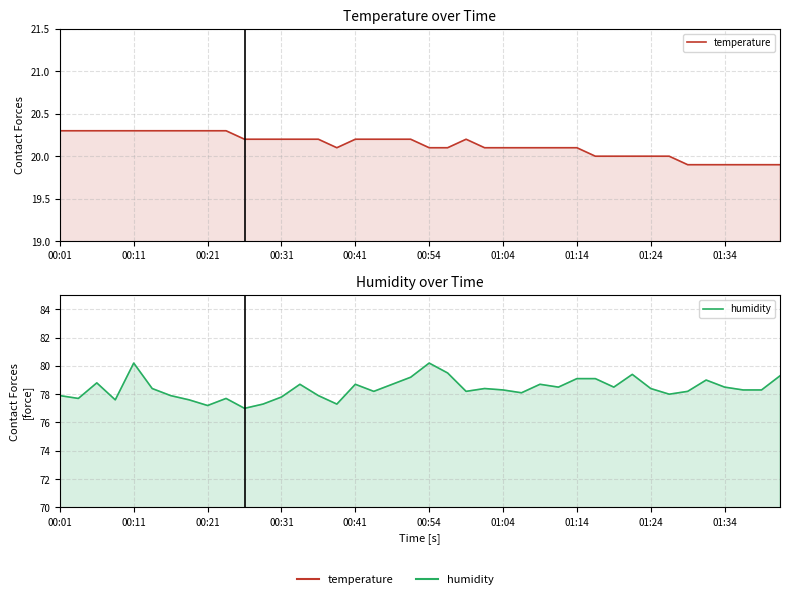

Does the chart have visible grid lines?

Yes